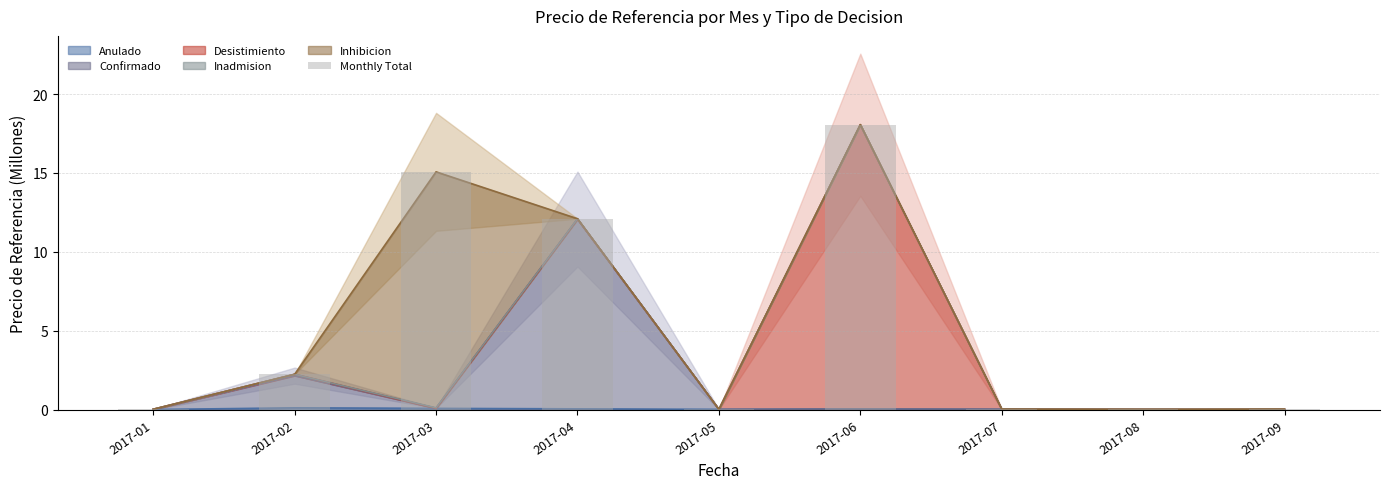

What is the change in value from 2017-02 to 2017-09?

-2.2